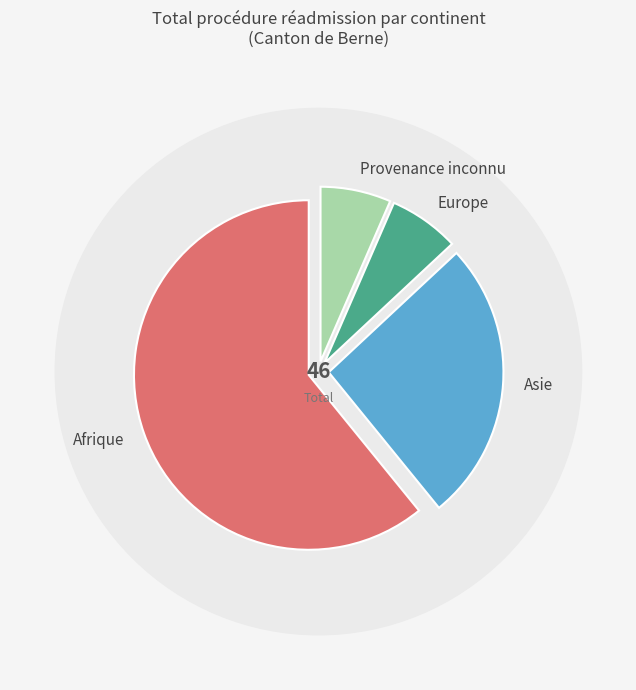

What is the smallest slice in the pie chart?

Europe